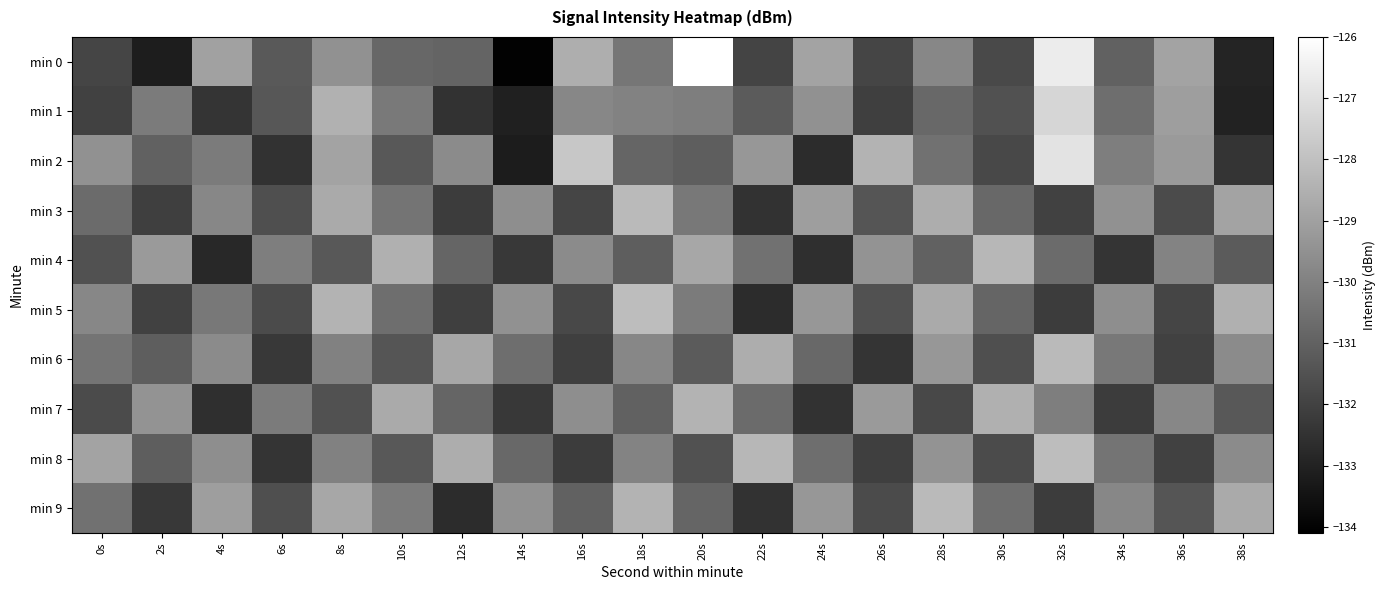

Count the number of categories in the chart.

20